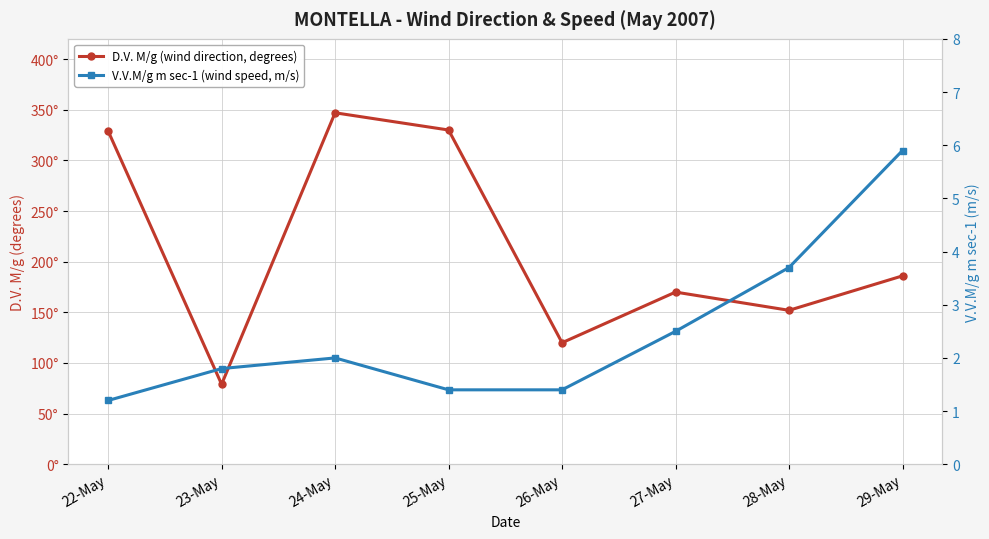

The value of D.V. M/g (wind direction, degrees) at 28-May is 152.0. True or false?

True